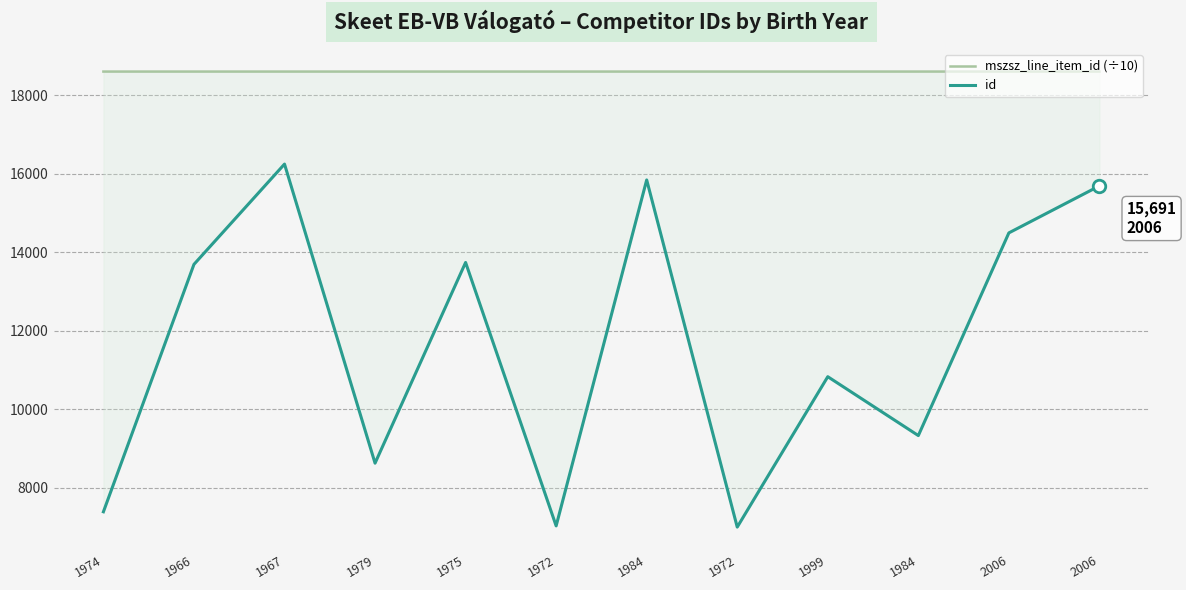

Is it true that mszsz_line_item_id (÷10) equals 9717.3 at 1984?

False